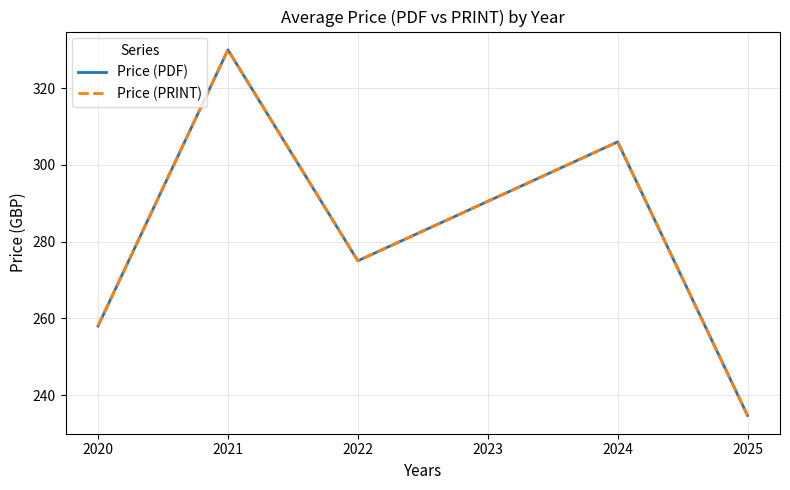

Does the chart have visible grid lines?

Yes